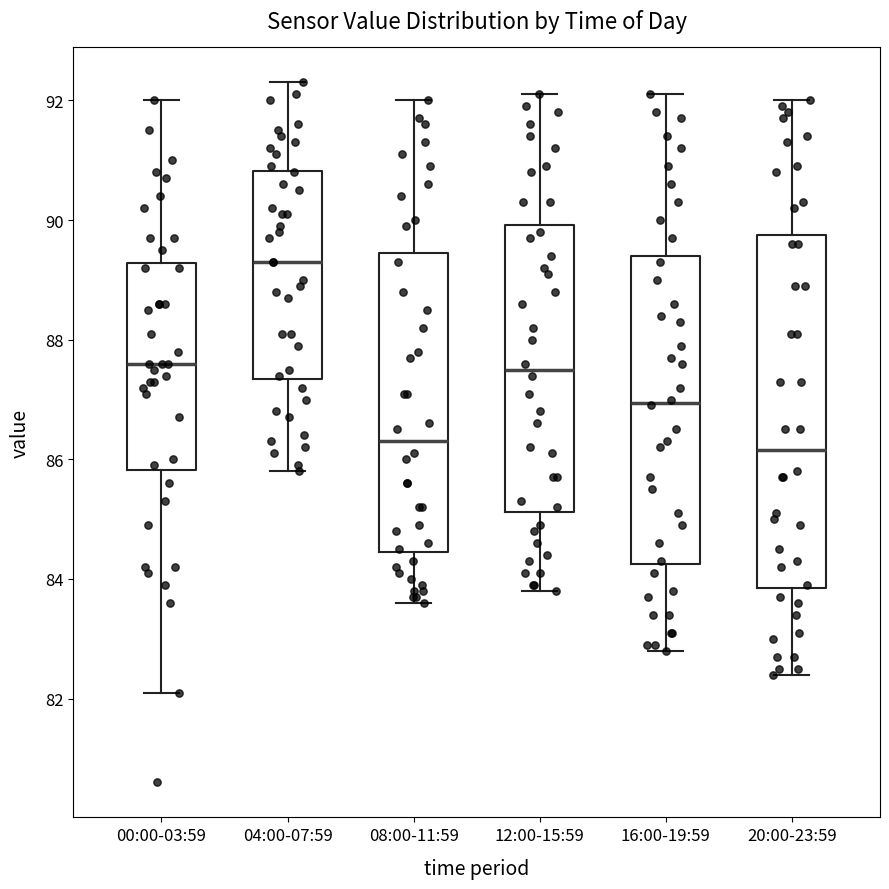

Reading left to right, transcribe this box plot: for each box, give where its median line is, the range the box spans, and where its two whiskers end, as read against the y-axis. The values are not printed on the chart, so give them approximately, as read against the axis.

00:00-03:59: median 87.6, box 85.8 to 89.2, whiskers 82.2 to 92.0
04:00-07:59: median 89.4, box 87.4 to 90.8, whiskers 85.8 to 92.4
08:00-11:59: median 86.4, box 84.4 to 89.4, whiskers 83.6 to 92.0
12:00-15:59: median 87.6, box 85.2 to 90.0, whiskers 83.8 to 92.2
16:00-19:59: median 87.0, box 84.2 to 89.4, whiskers 82.8 to 92.2
20:00-23:59: median 86.2, box 83.8 to 89.8, whiskers 82.4 to 92.0